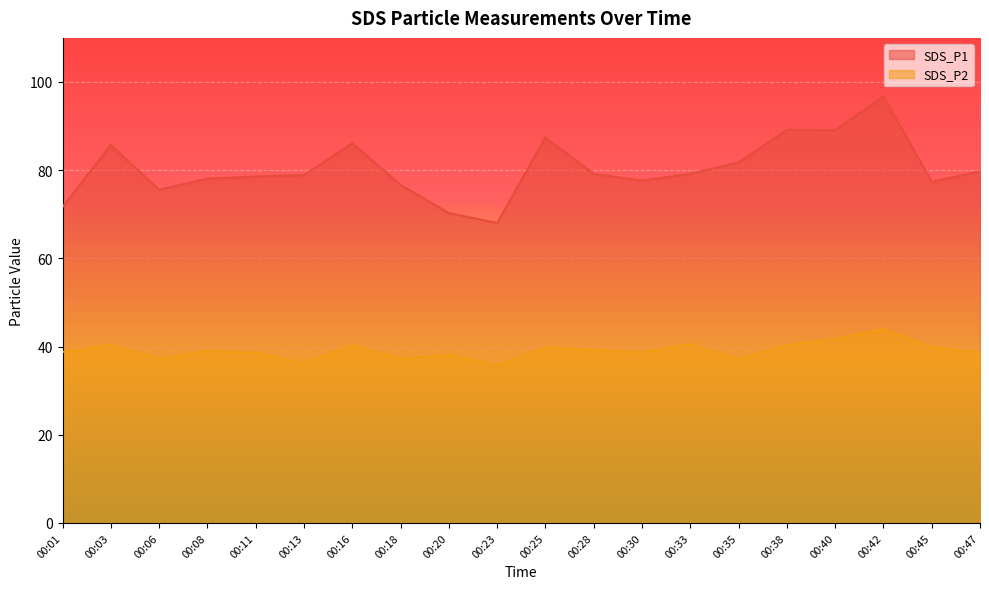

What is the sum of the SDS_P1 values at 00:08 and 00:33?

157.2